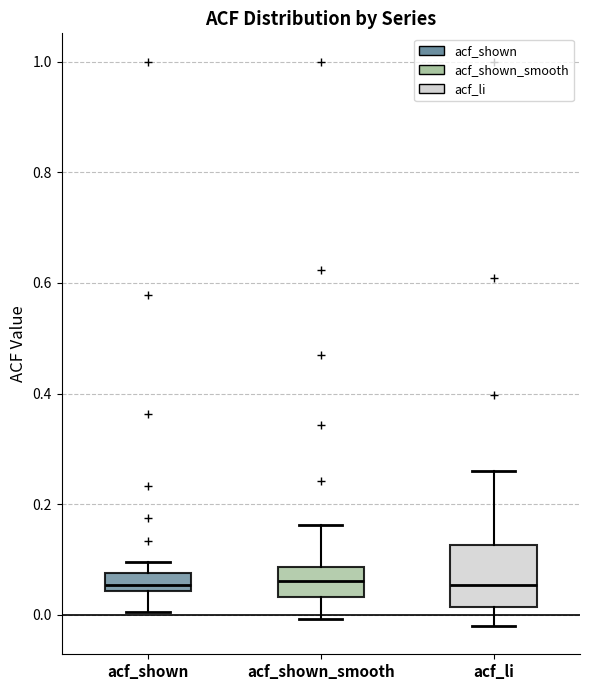

Reading left to right, read every box against the y-axis: the position of its median line, the range the box covers, and the ends of its whiskers. The values are not printed on the chart, so give them approximately, as read against the axis.

acf_shown: median 0.06, box 0.04 to 0.08, whiskers 0.00 to 0.10
acf_shown_smooth: median 0.06, box 0.04 to 0.08, whiskers 0.00 to 0.16
acf_li: median 0.06, box 0.02 to 0.12, whiskers -0.02 to 0.26